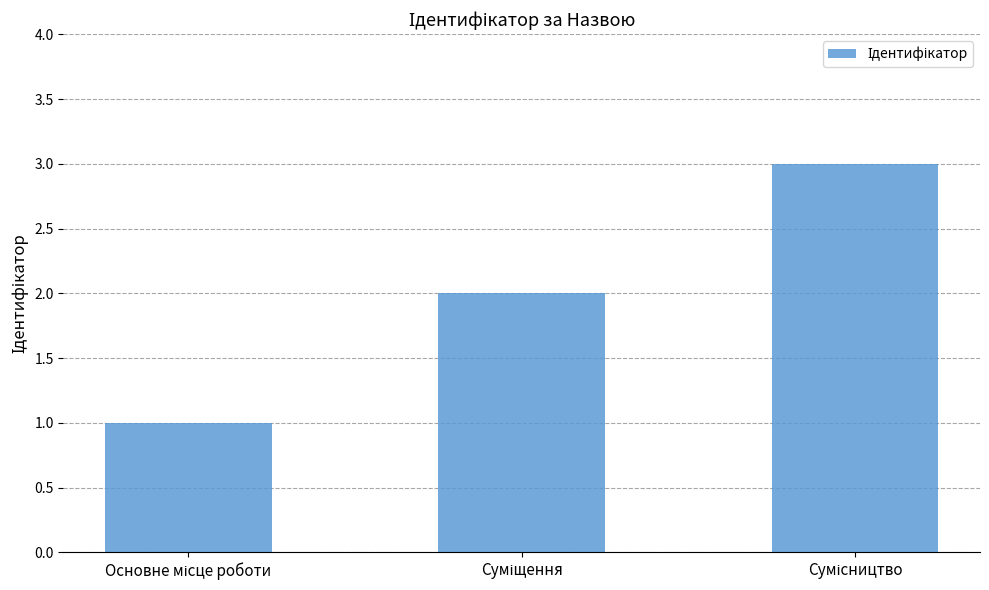

What is the greatest value displayed?

3